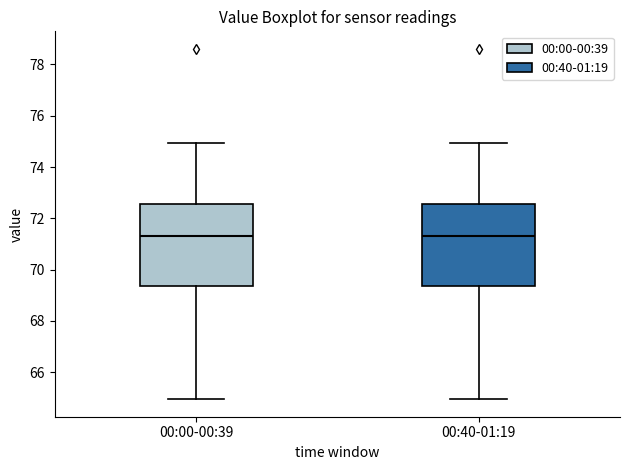

Reading left to right, transcribe this box plot: for each box, give where its median line is, the range the box spans, and where its two whiskers end, as read against the y-axis. The values are not printed on the chart, so give them approximately, as read against the axis.

00:00-00:39: median 71.2, box 69.4 to 72.6, whiskers 65.0 to 75.0
00:40-01:19: median 71.2, box 69.4 to 72.6, whiskers 65.0 to 75.0